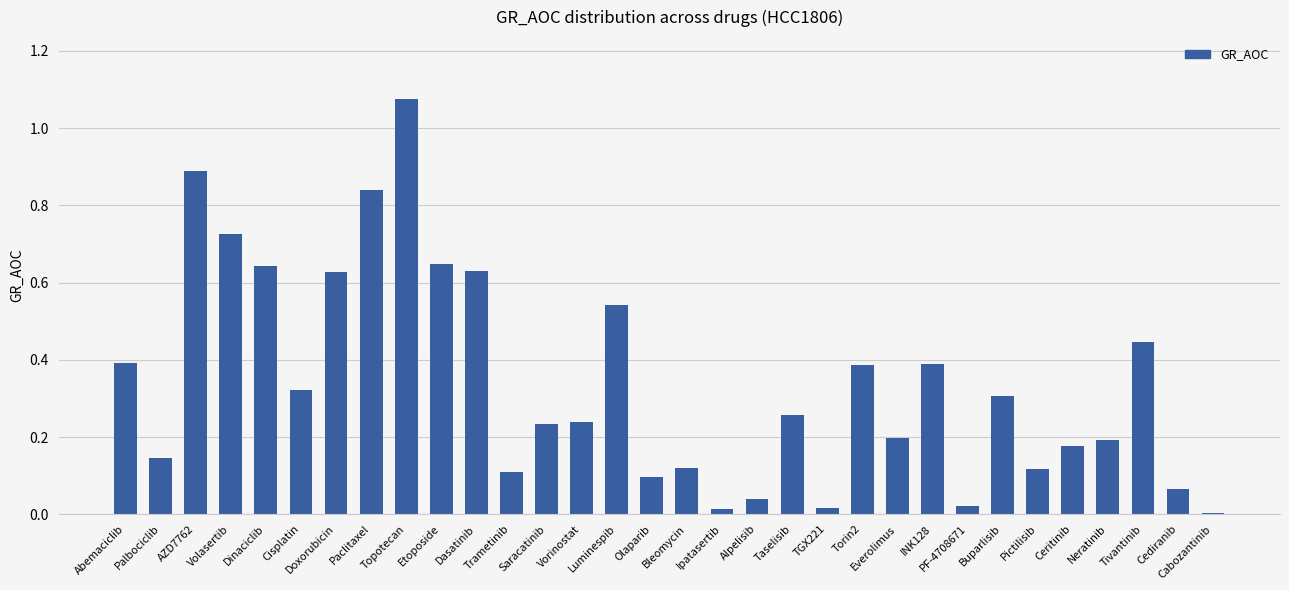

Which category has the highest value across all series?

Topotecan